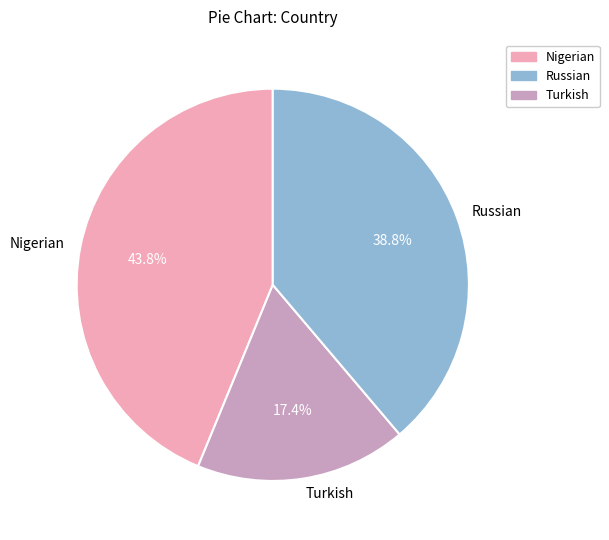

Is there any slice that represents more than half of the pie?

No